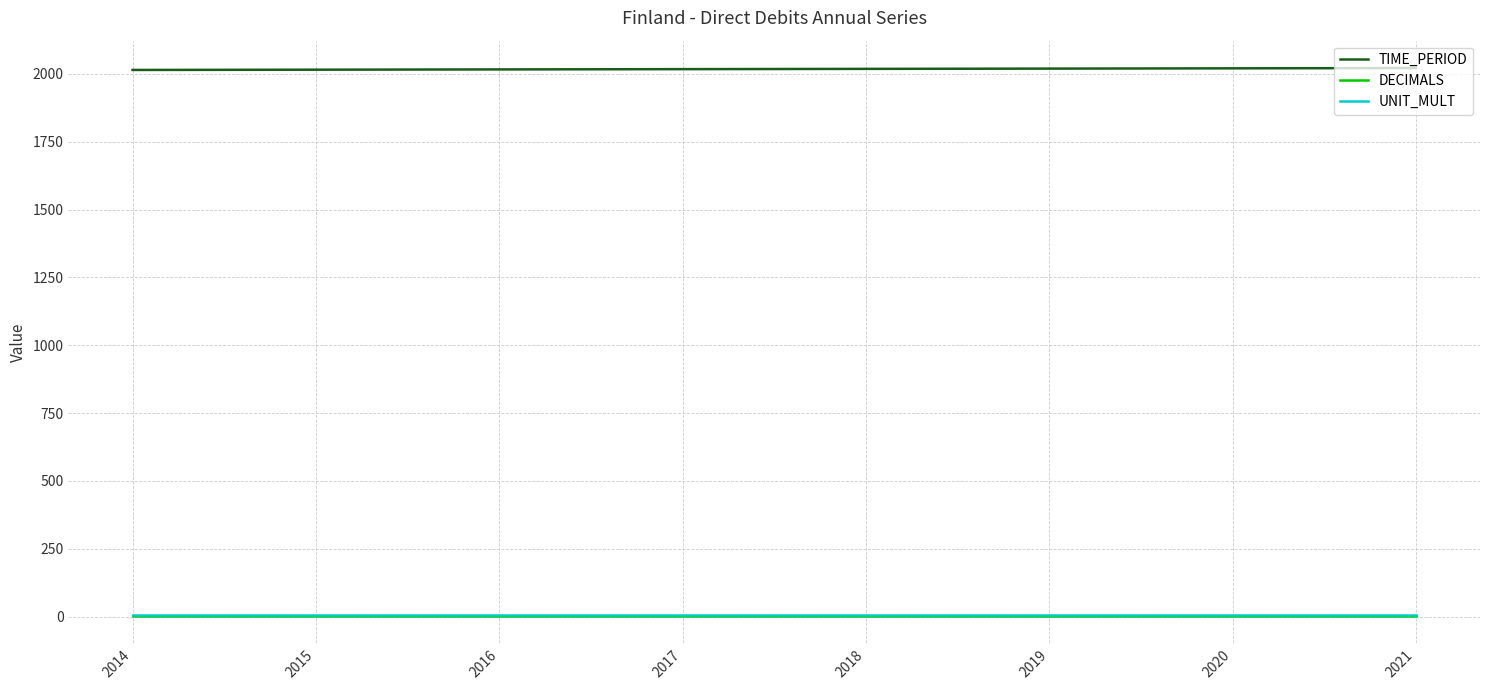

True or false: TIME_PERIOD and DECIMALS cross at least once.

False